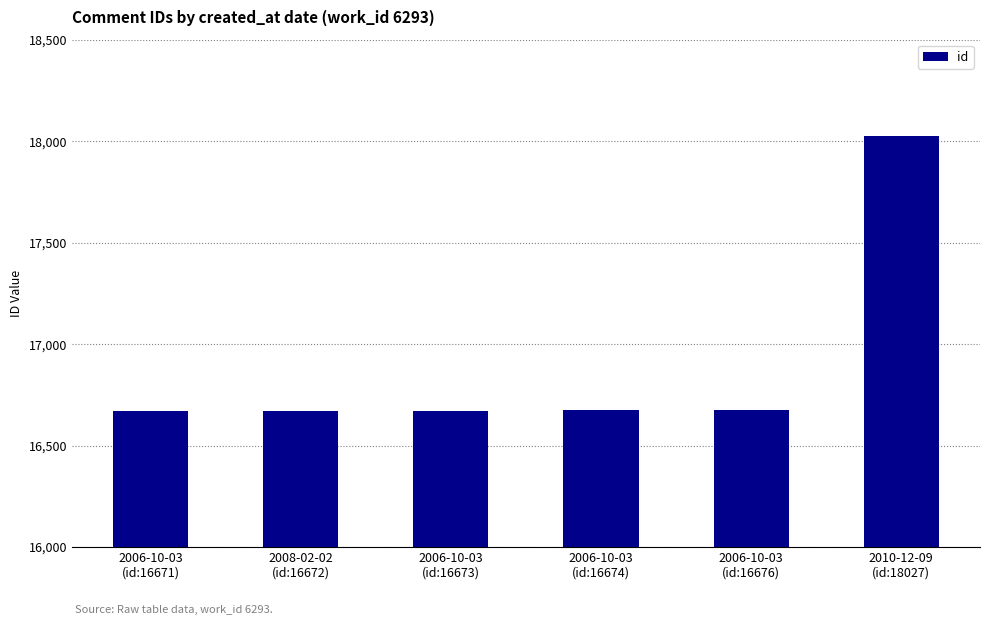

What is the difference between the maximum and minimum values?

1356